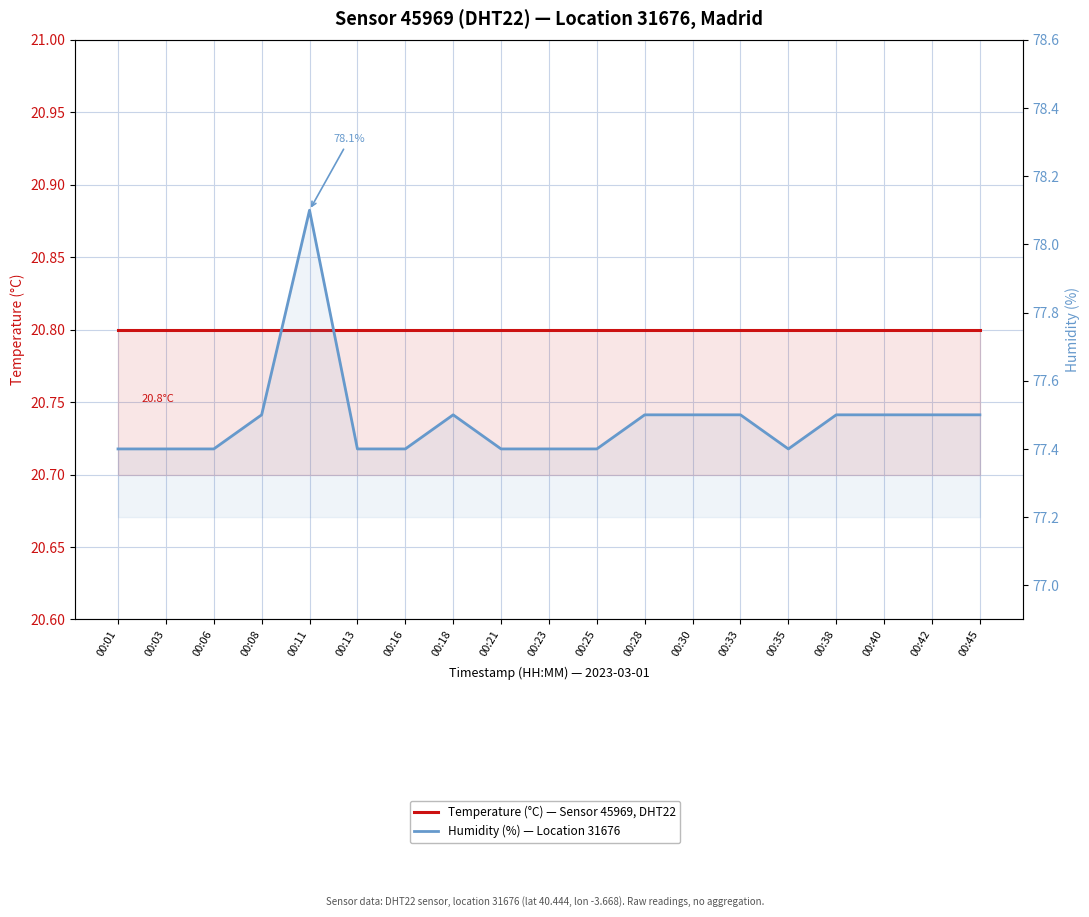

How many lines are shown in the chart?

2